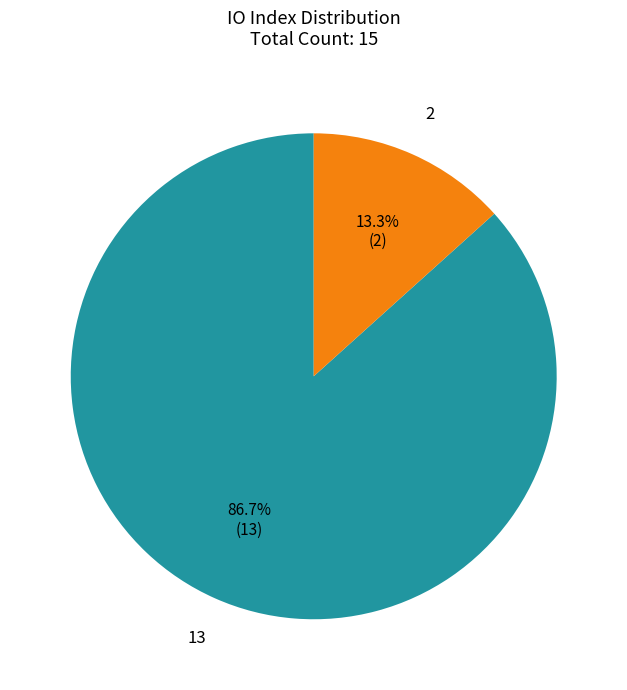

Is there any slice that represents more than half of the pie?

Yes